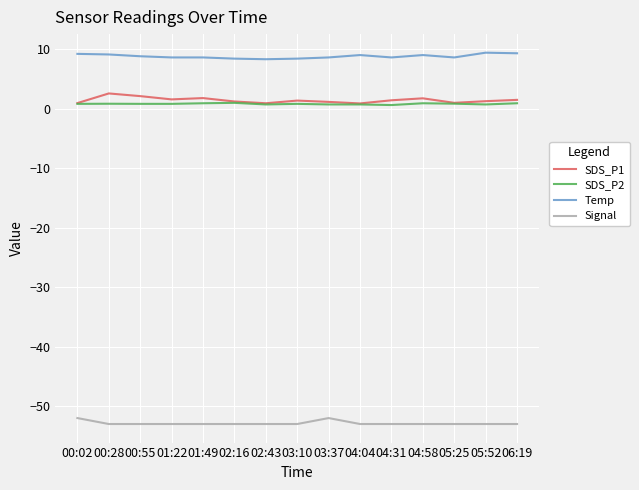

Count the number of categories in the chart.

15